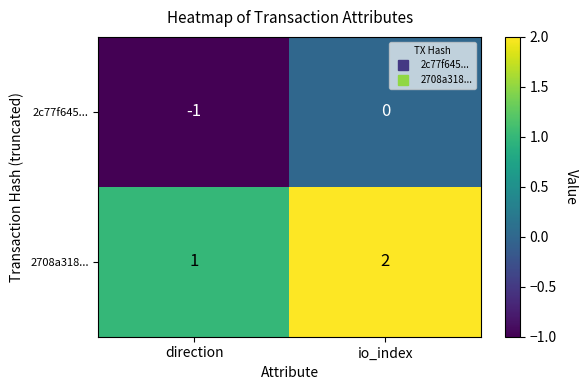

Which series has the largest total across all categories?

2708a318...